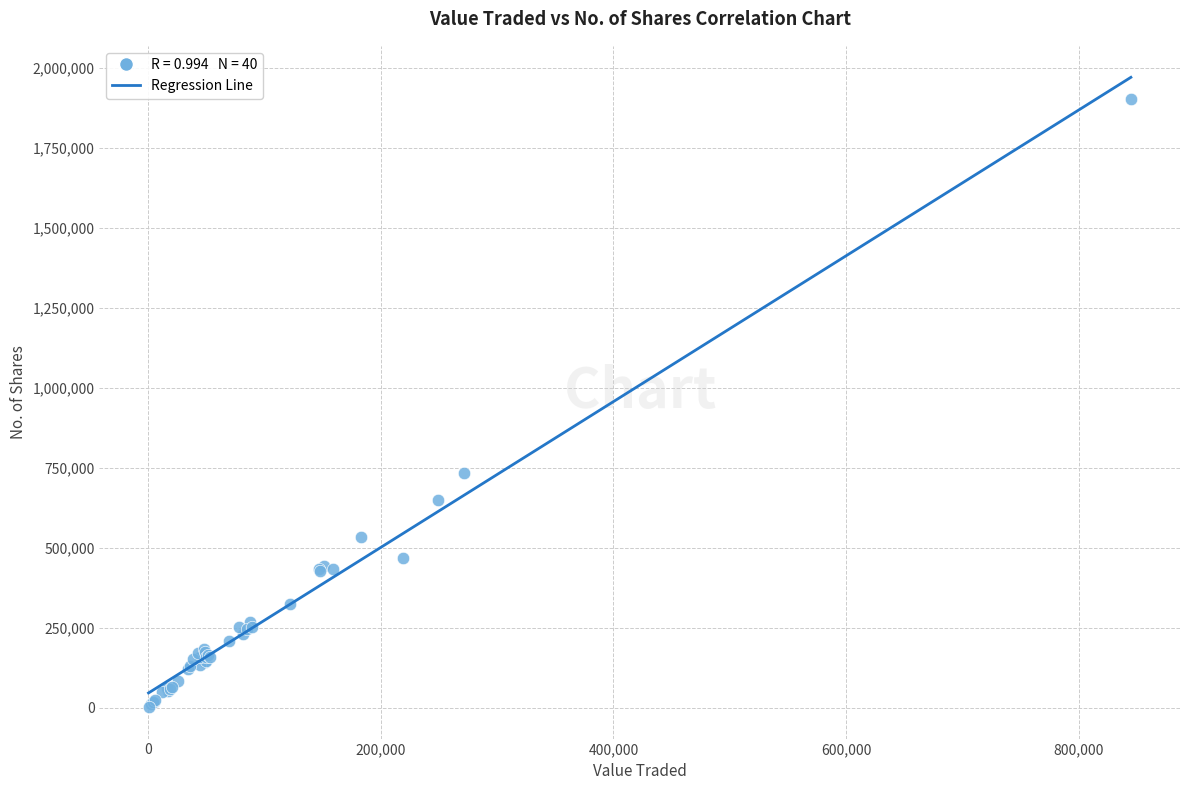

What Y value in the scatter plot is closest to 952581?

734104